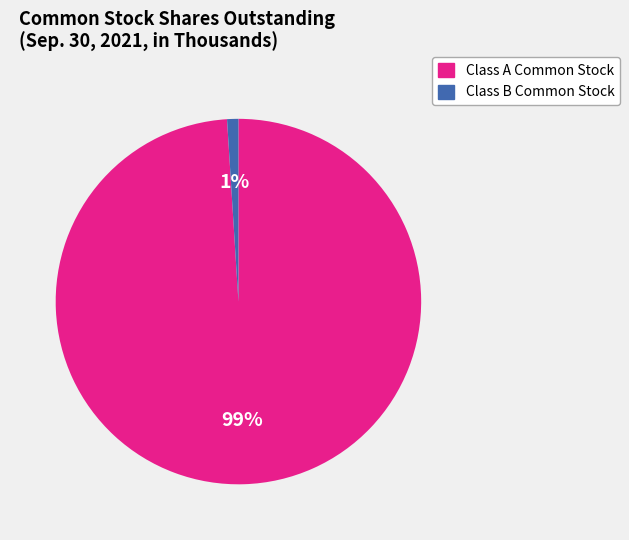

Does any single category account for the majority?

Yes